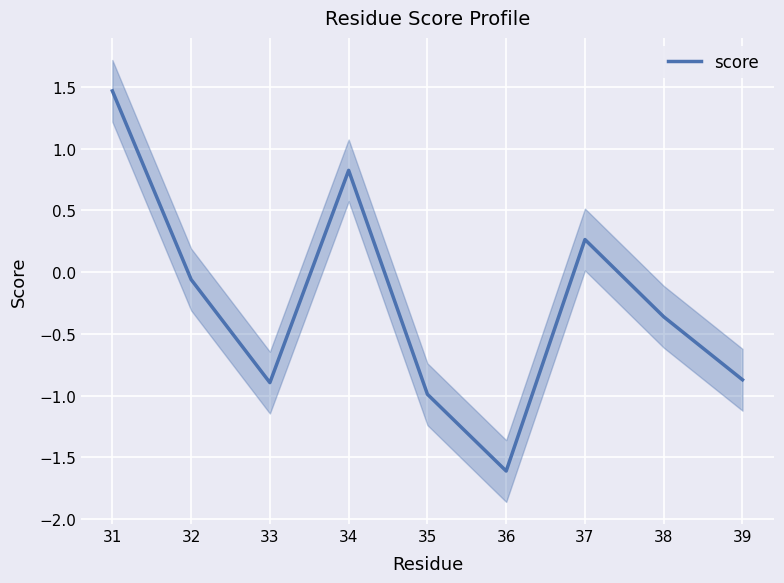

List the labels in order of value, largest first.

31, 34, 37, 32, 38, 39, 33, 35, 36